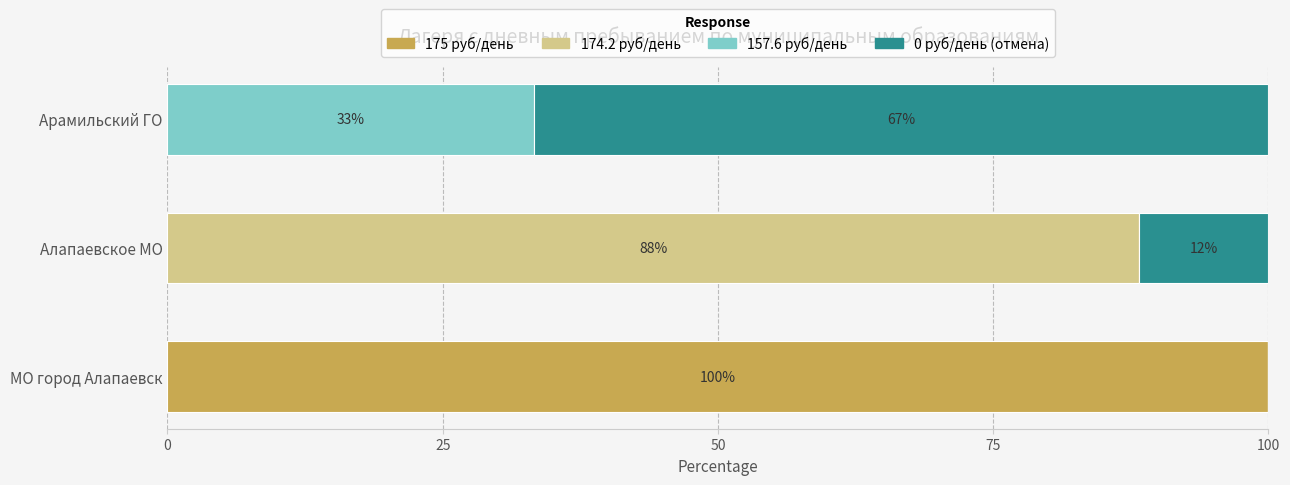

Count the number of categories in the chart.

3